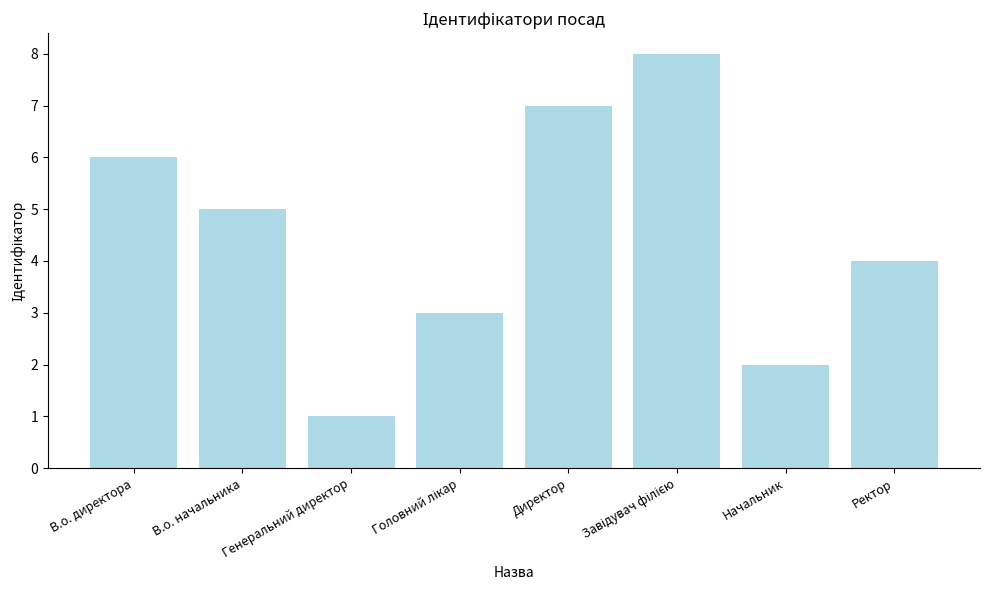

Between Начальник and Ректор, which is larger?

Ректор